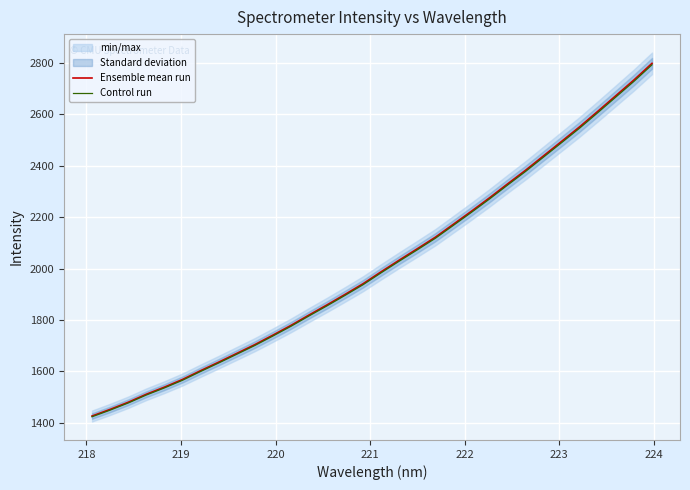

What is the minimum value for Ensemble mean run?

1426.7